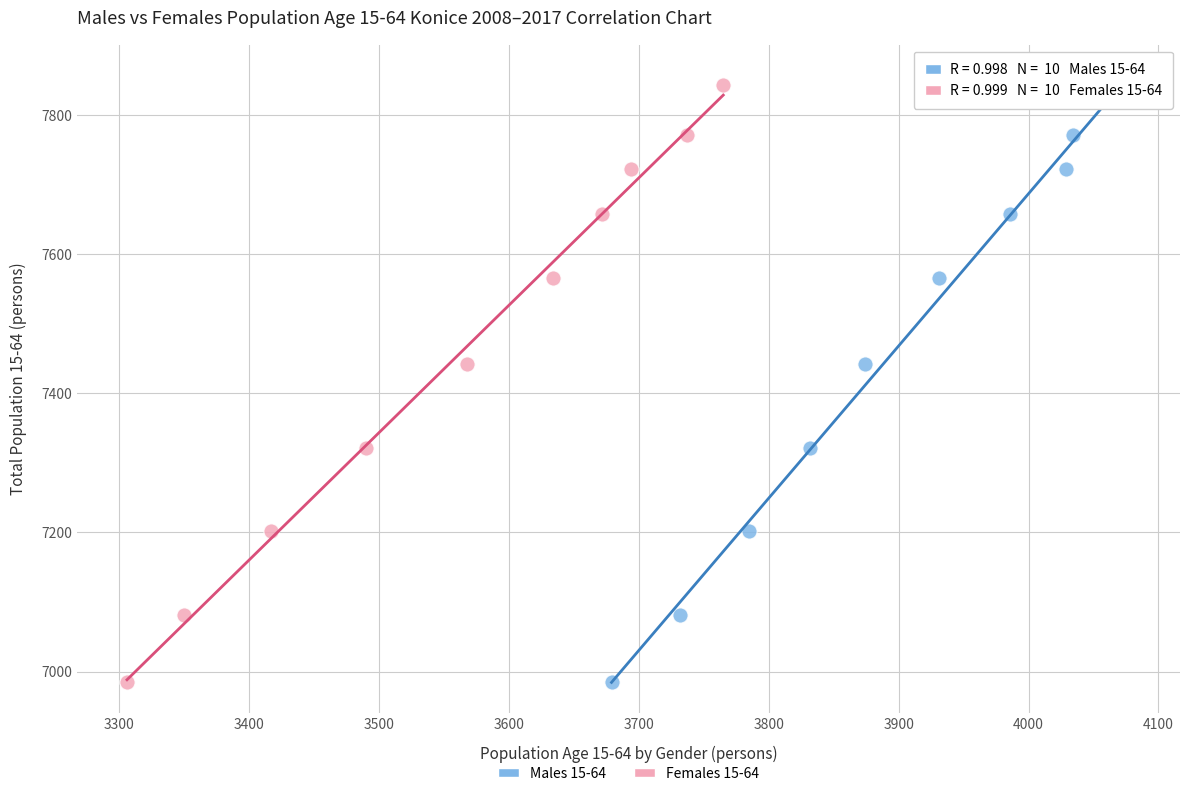

What are all the series names shown in the legend?

Males 15-64, Females 15-64